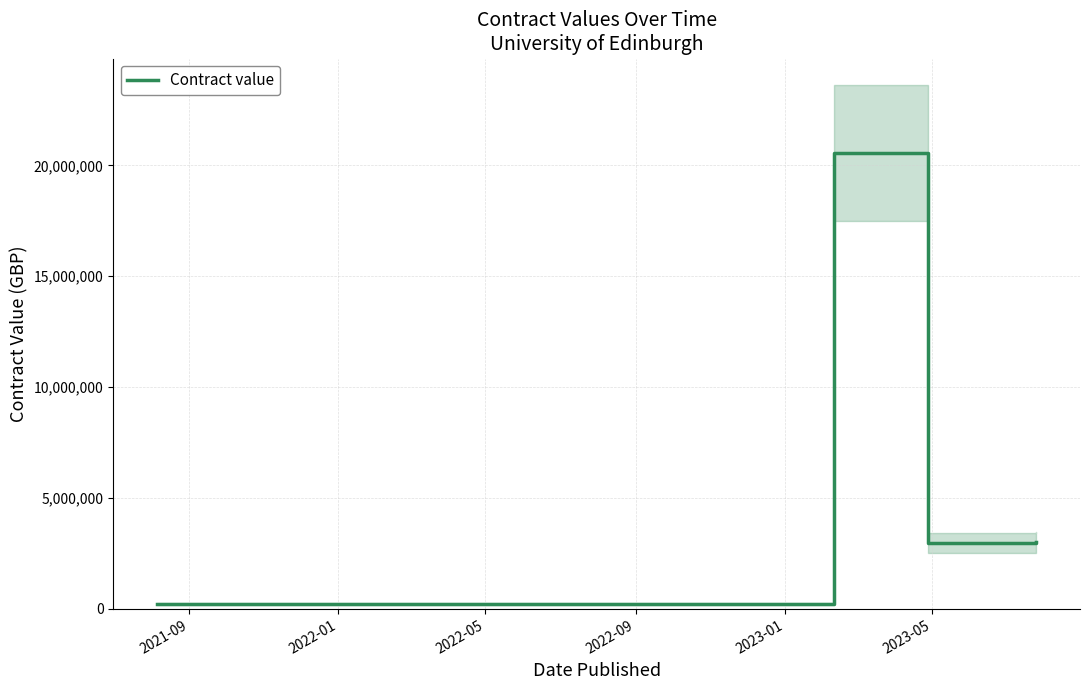

Reading left to right, transcribe all the data shown in this chart.

220000	220000	20557091	2982224	2999320